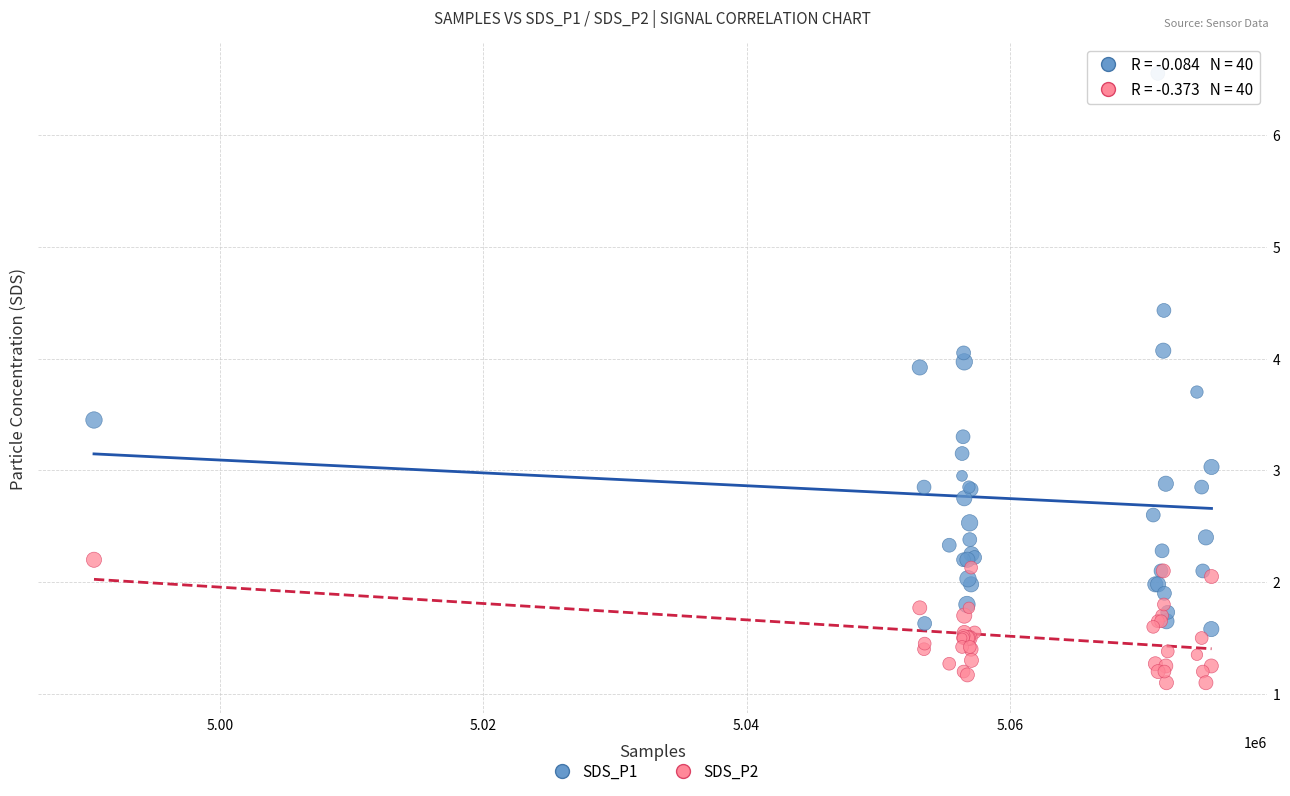

Which series has the largest Y range (max minus min)?

SDS_P1